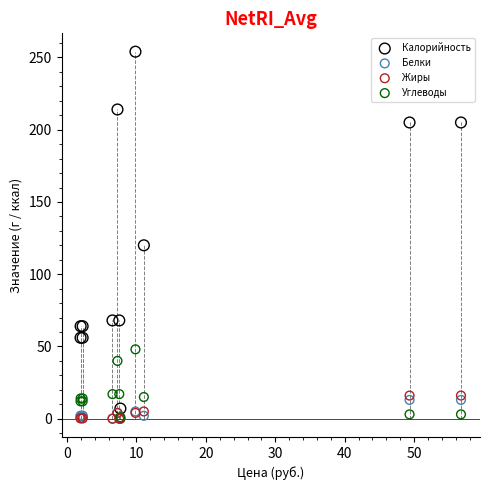

Across all series, what Y value is closest to 127?

120.0